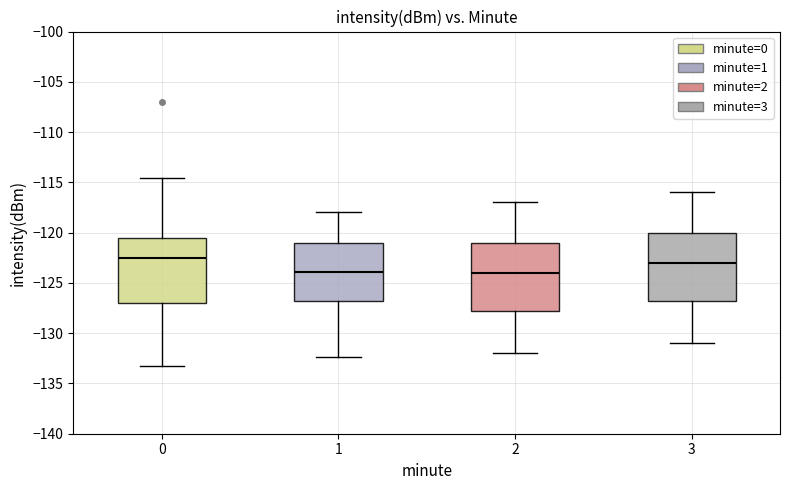

Reading left to right, transcribe this box plot: for each box, give where its median line is, the range the box spans, and where its two whiskers end, as read against the y-axis. The values are not printed on the chart, so give them approximately, as read against the axis.

0: median -122.5, box -127.0 to -120.5, whiskers -133.0 to -114.5
1: median -124.0, box -126.5 to -121.0, whiskers -132.5 to -118.0
2: median -124.0, box -127.5 to -121.0, whiskers -132.0 to -117.0
3: median -123.0, box -126.5 to -120.0, whiskers -131.0 to -116.0